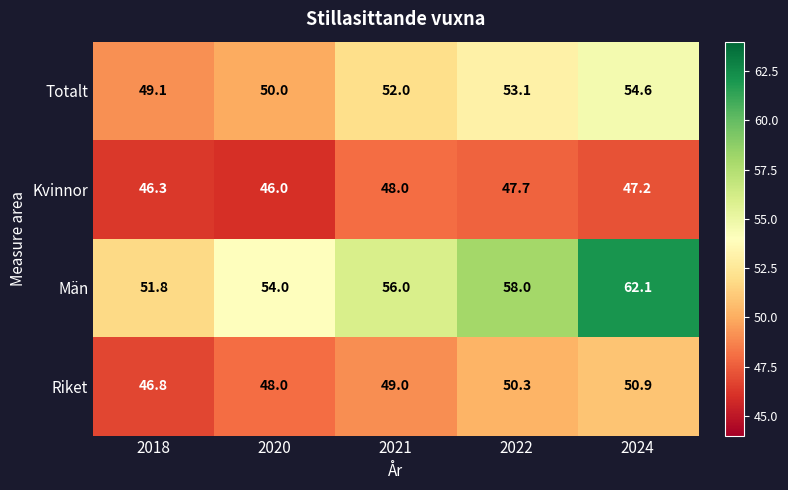

What is the sum of all Män values?

281.9